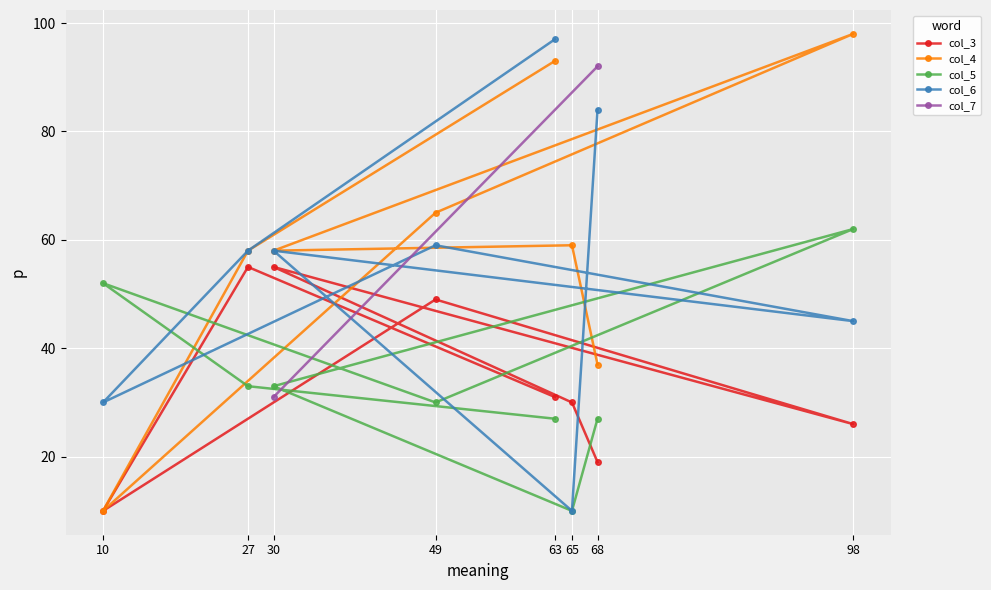

What is the value of the col_3 point at the 2nd from the left?

55